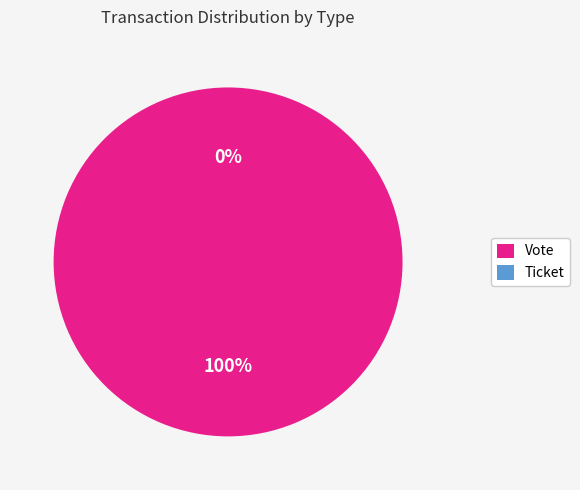

Which slice is the smallest?

Ticket